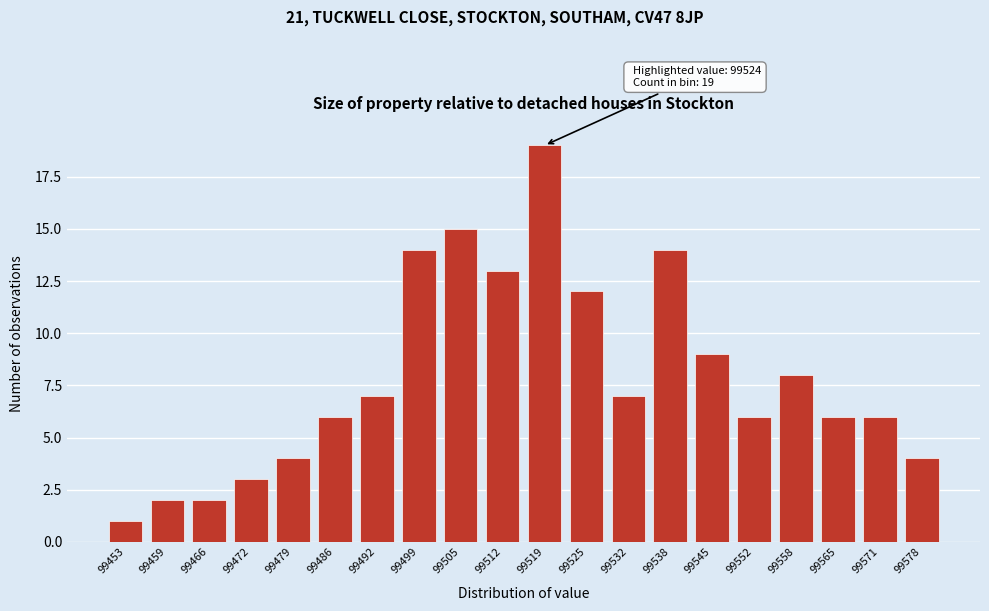

Reading right to left, list all the values displayed in this chart.

4	6	6	8	6	9	14	7	12	19	13	15	14	7	6	4	3	2	2	1